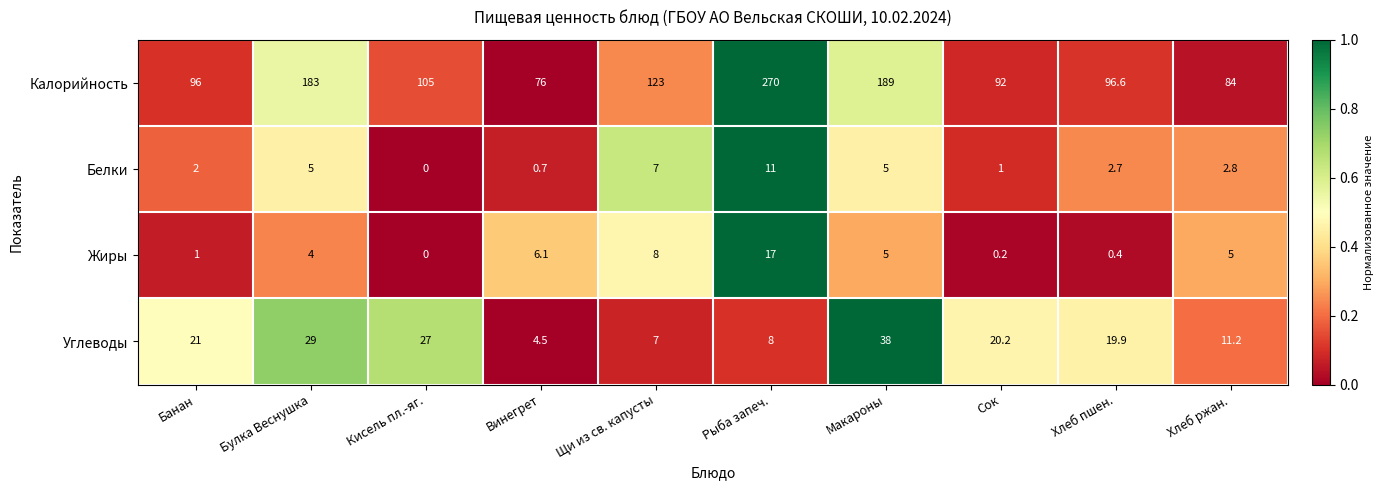

Which series has the largest total across all categories?

Калорийность